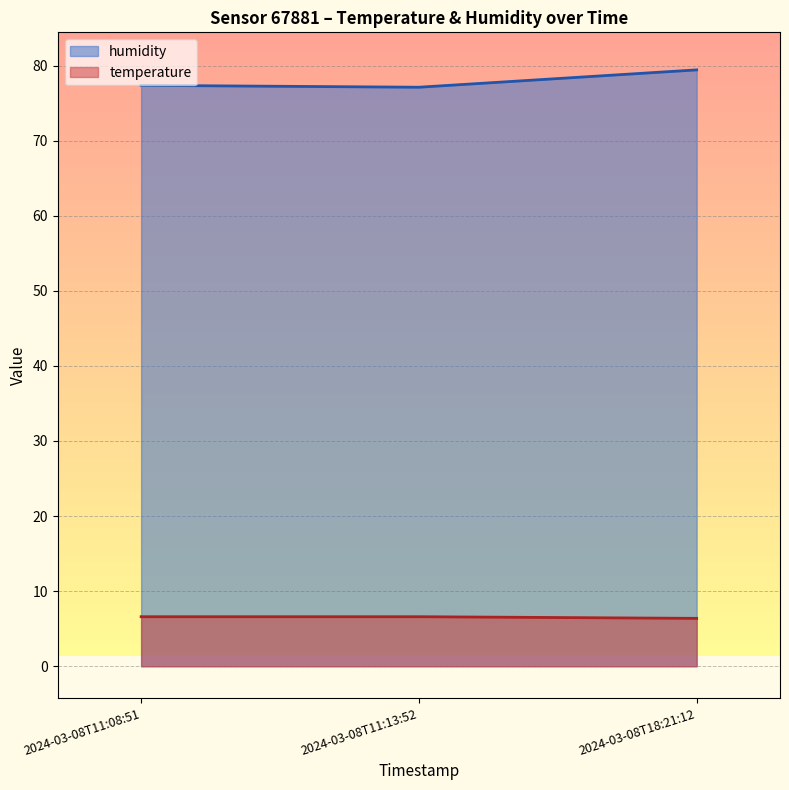

At which label does temperature reach its minimum?

2024-03-08T18:21:12